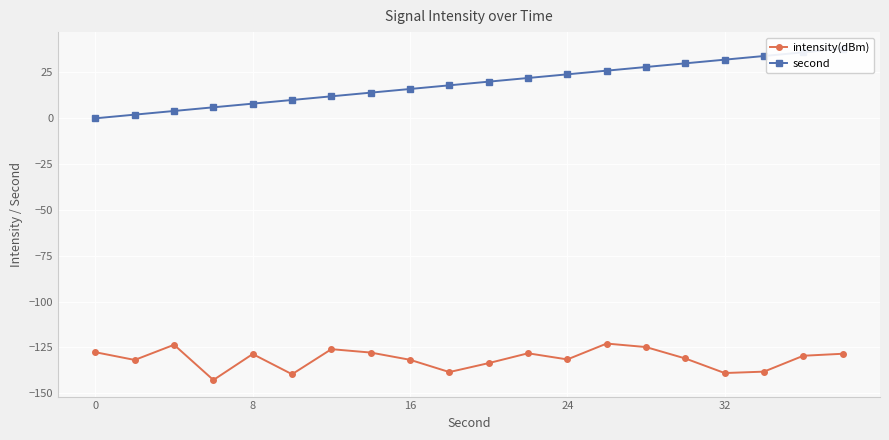

True or false: intensity(dBm) and second cross at least once.

False